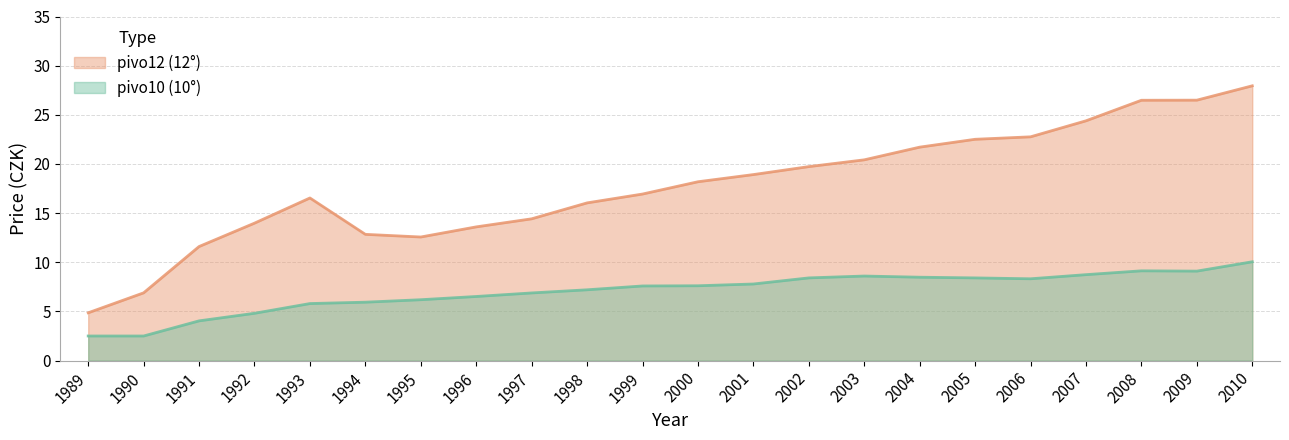

What is the minimum value for pivo12?

4.9